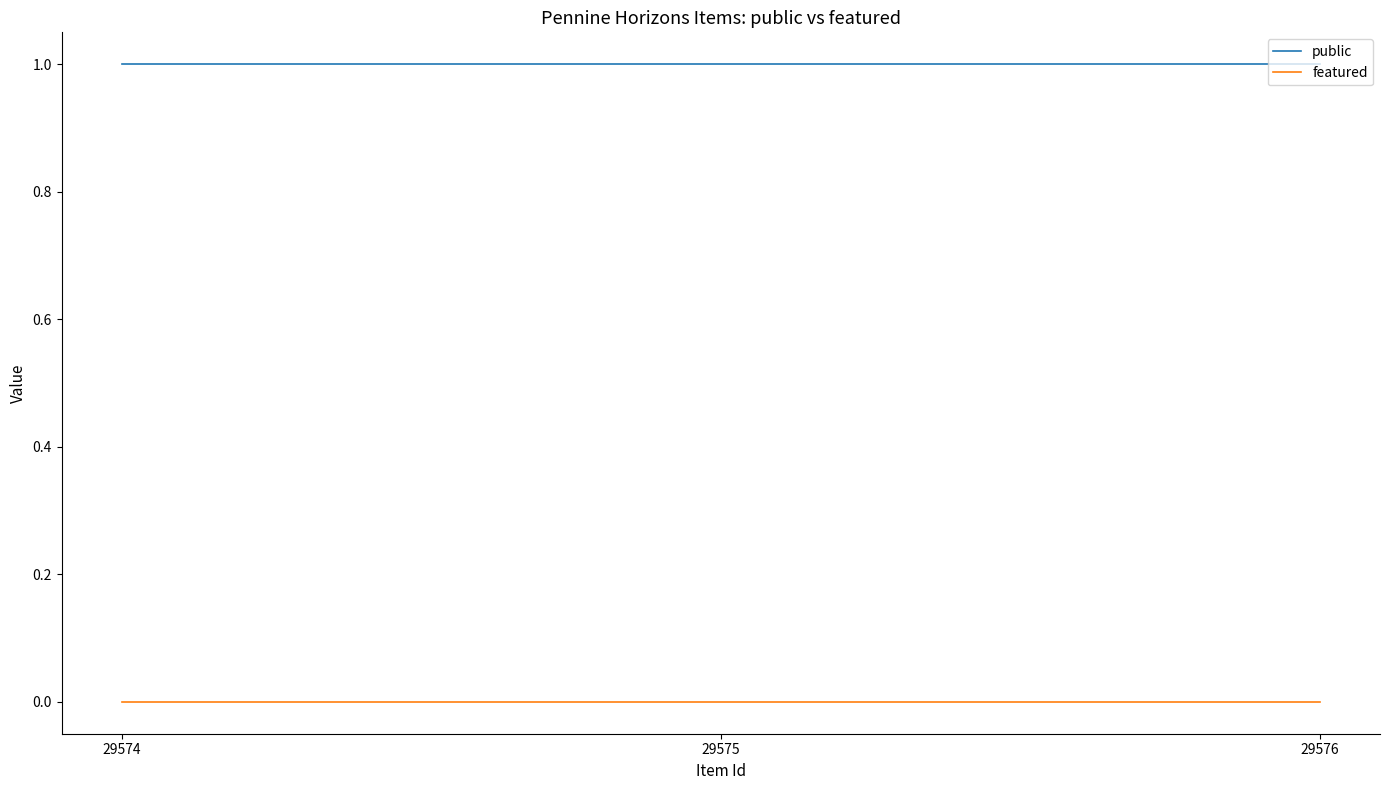

How many lines are shown in the chart?

2